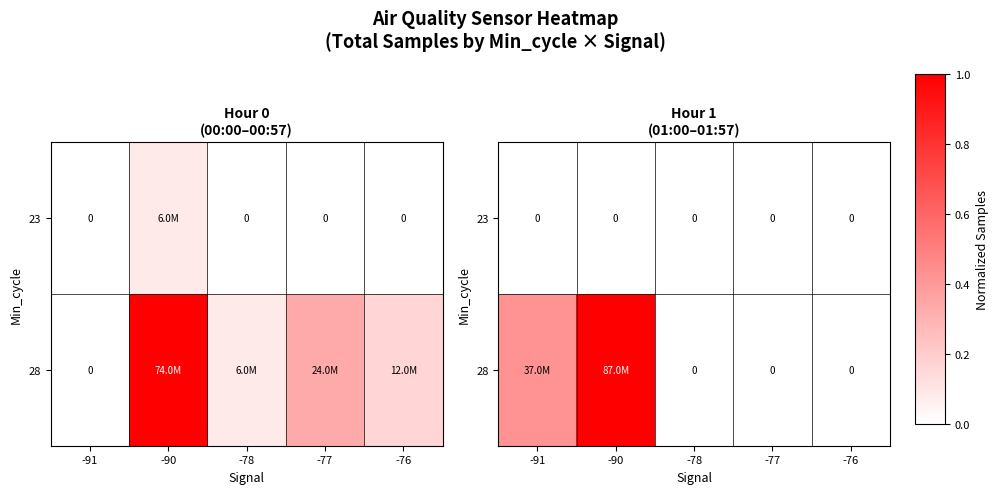

Which label corresponds to the largest value in the chart?

-90